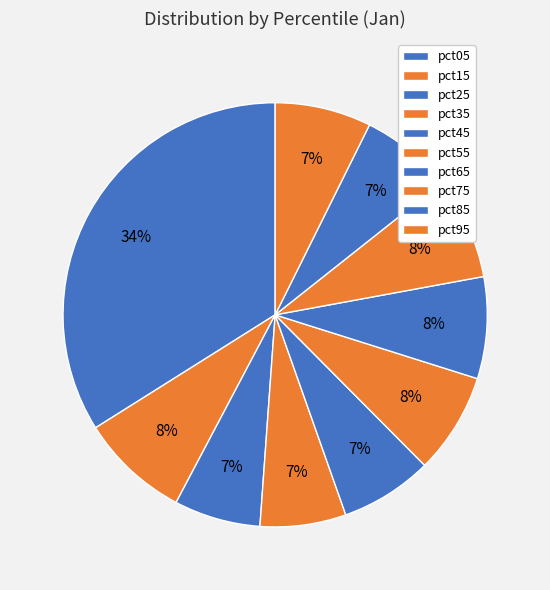

True or false: pct45 accounts for 20% of the total.

False